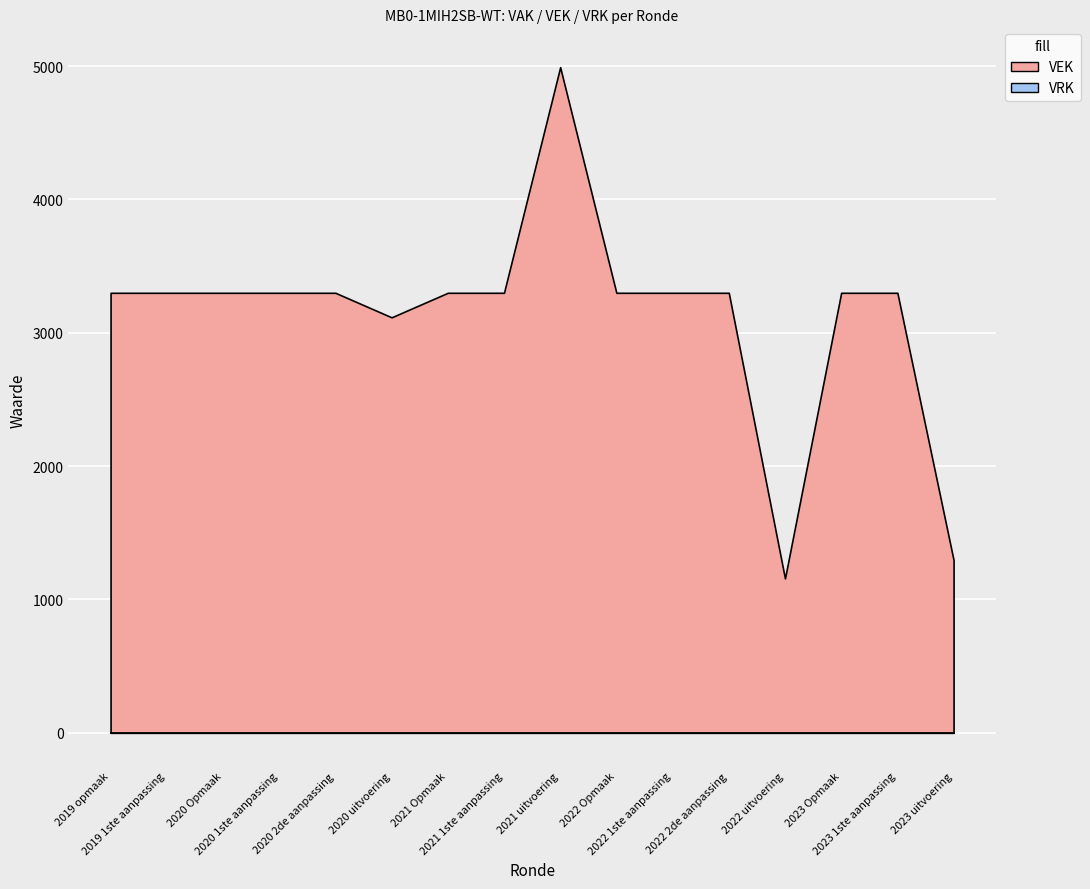

Rank the series at 2019 1ste aanpassing from lowest to highest value.

VRK, VEK